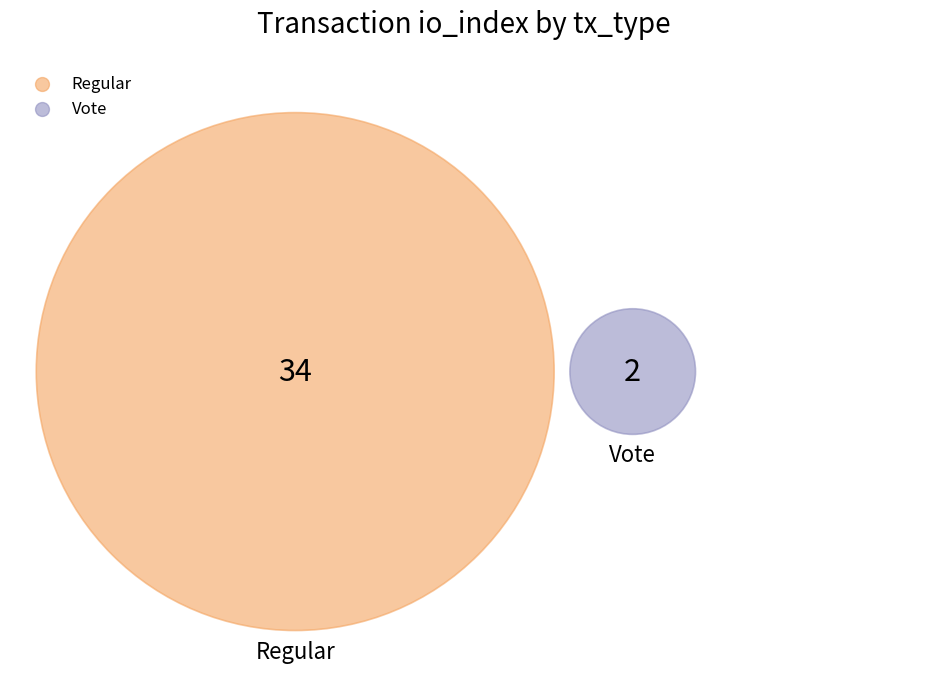

Do Regular and Vote together represent more than half of the pie?

Yes